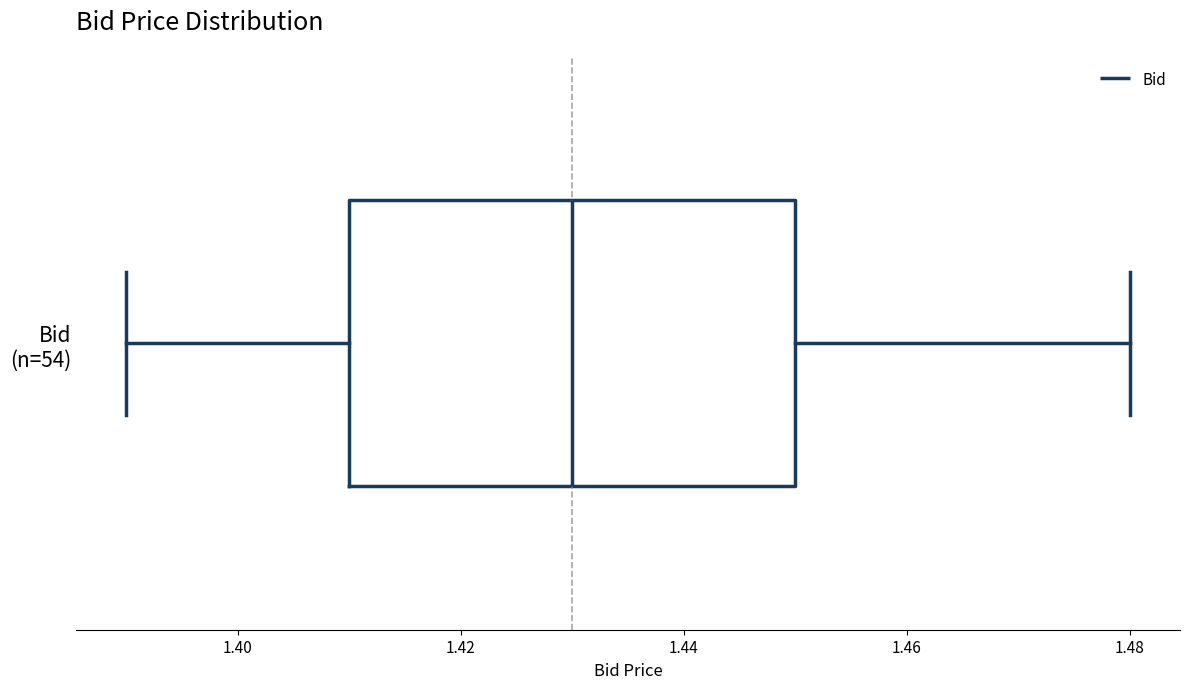

Where is the left edge of the box for Bid (n=54) on the x-axis? The values are not printed on the chart, so give them approximately, as read against the axis.

1.41